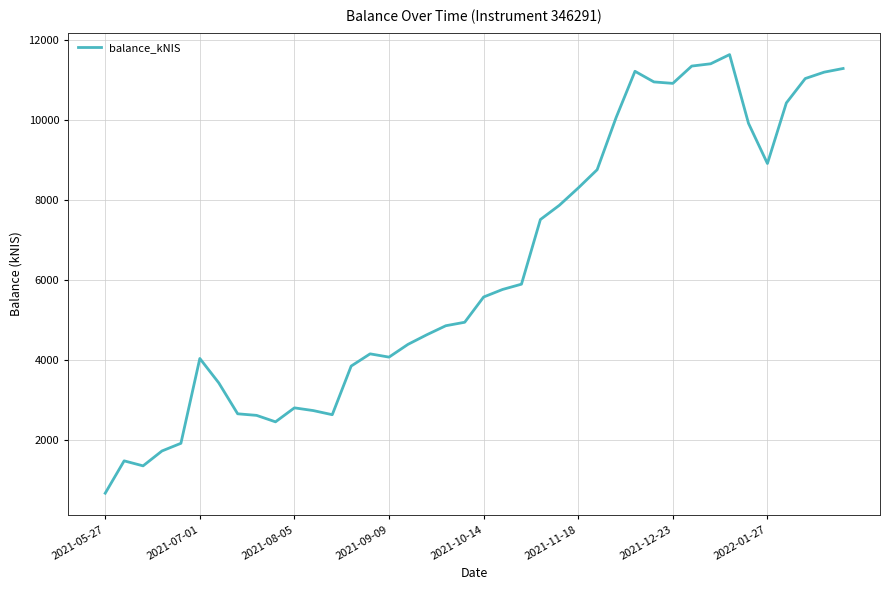

What is the smallest value displayed?

669.2